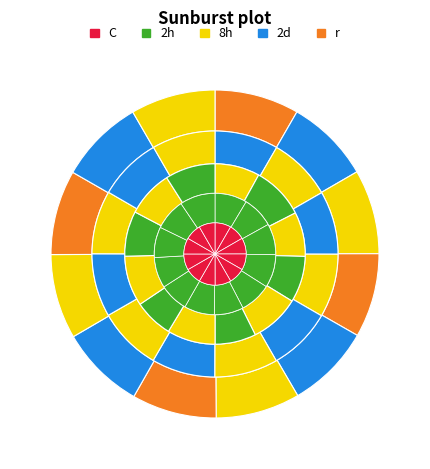

How many segments does this pie chart have?

12